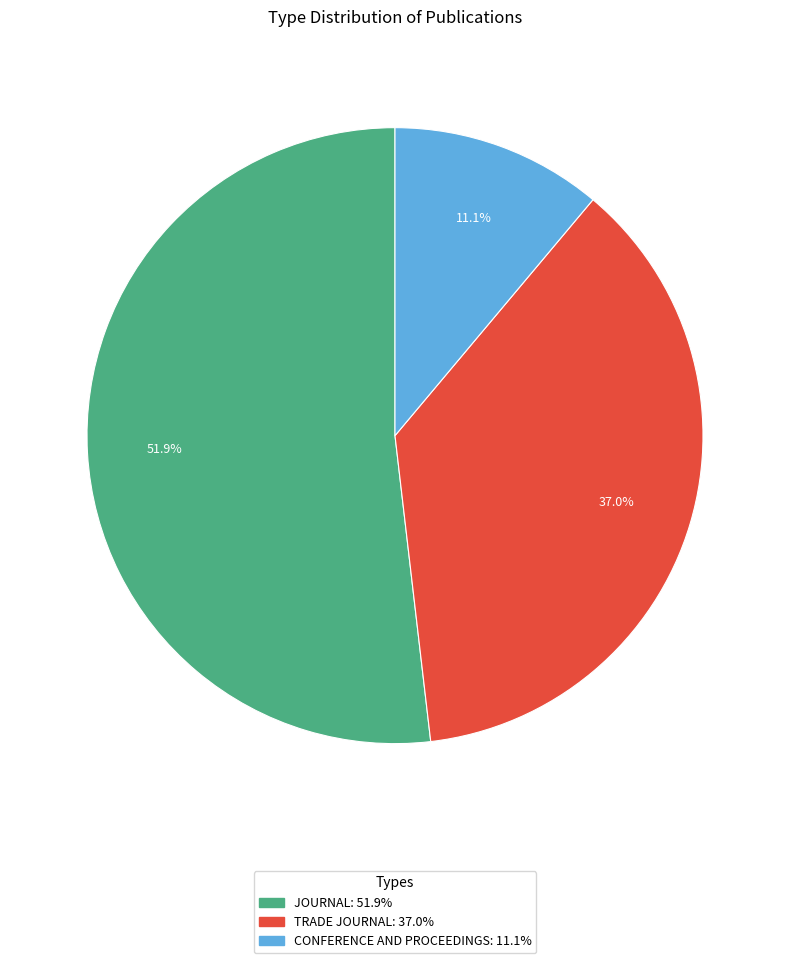

Count the number of slices in the pie.

3